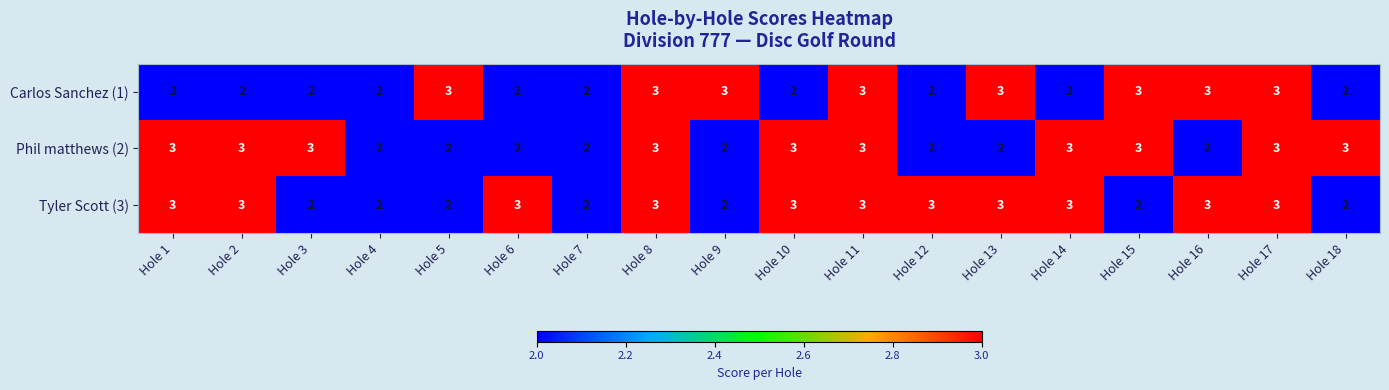

Rank the series by their average value, from lowest to highest.

Carlos Sanchez (1), Phil matthews (2), Tyler Scott (3)